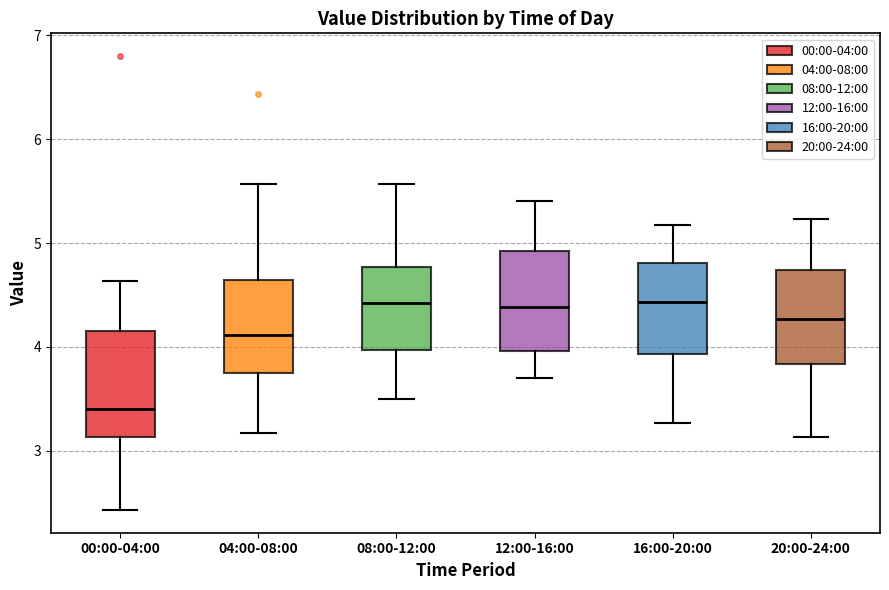

Where is the lower edge of the box for 20:00-24:00 on the y-axis? The values are not printed on the chart, so give them approximately, as read against the axis.

3.8